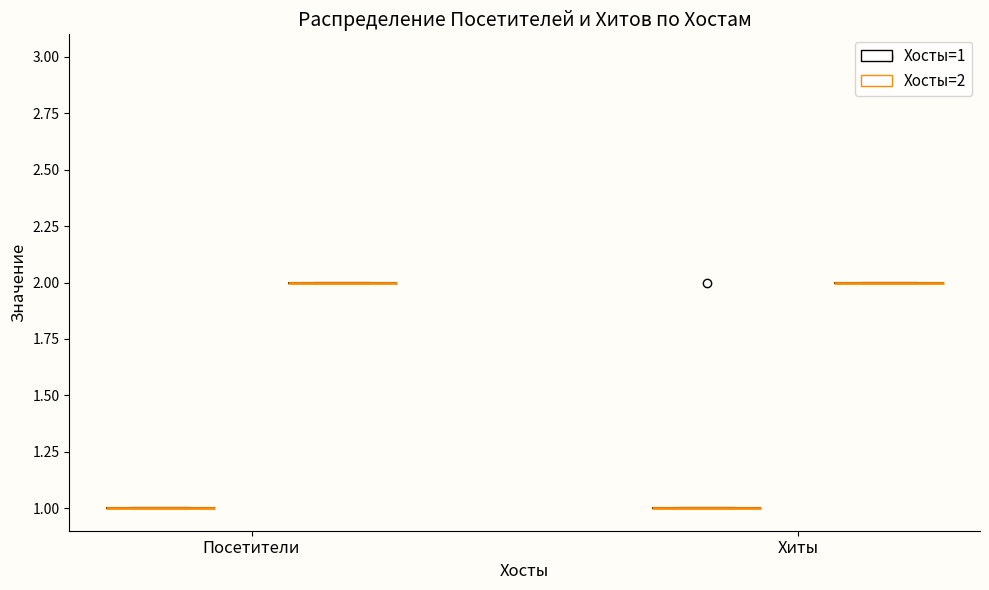

Is it true that Посетители equals 0 at 1?

False